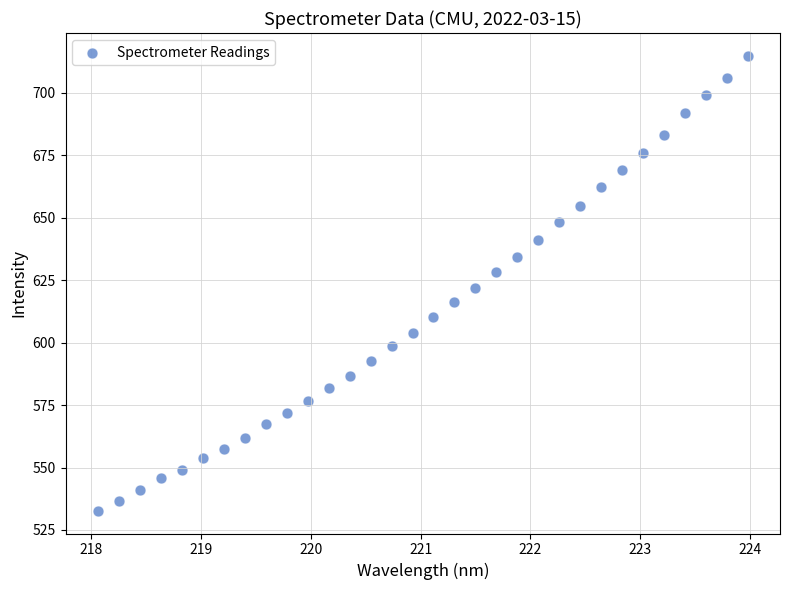

What is the range of Y values (max minus min)?

182.1